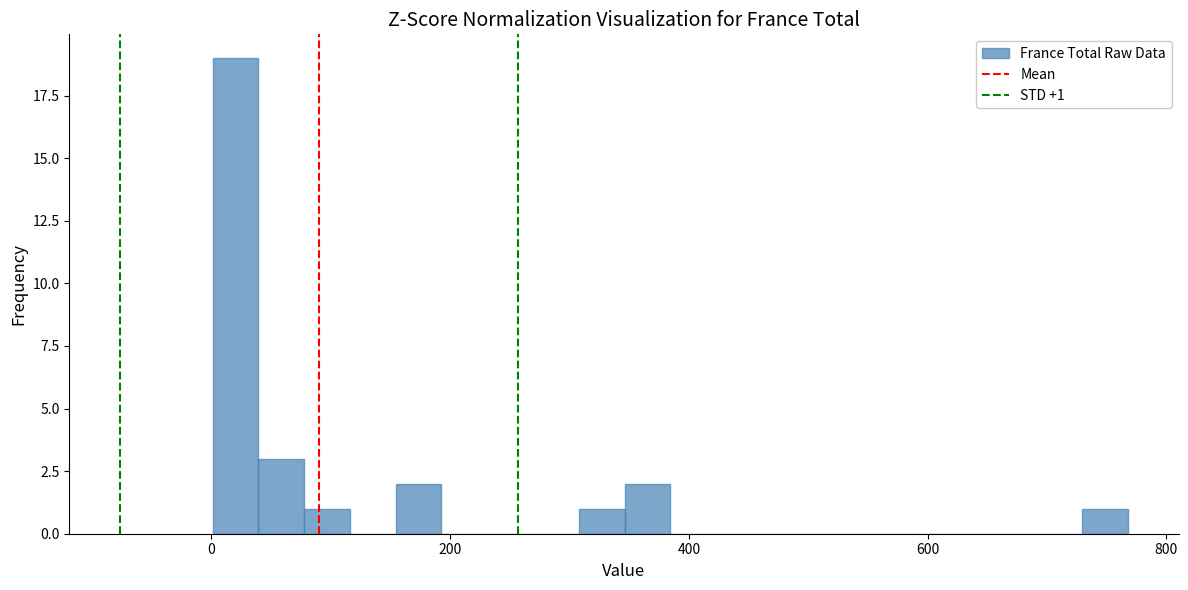

Read against the x-axis, roughly where is the centre of the tallest bar?

20